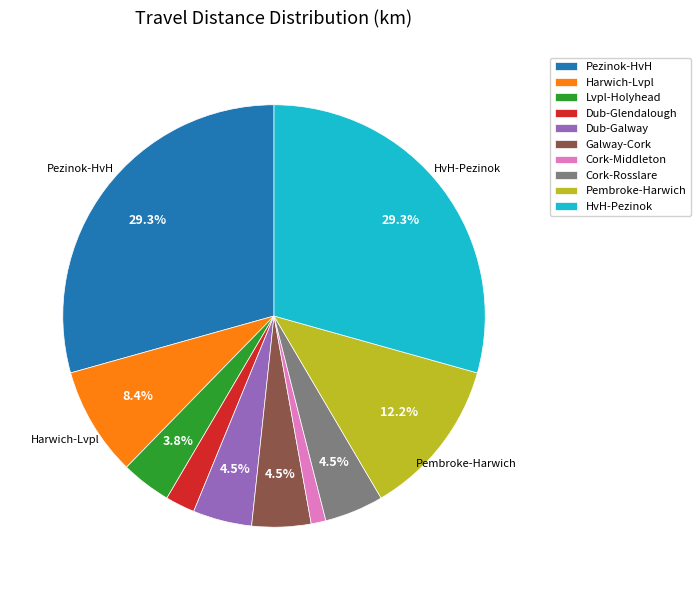

Is there any slice that represents more than half of the pie?

No